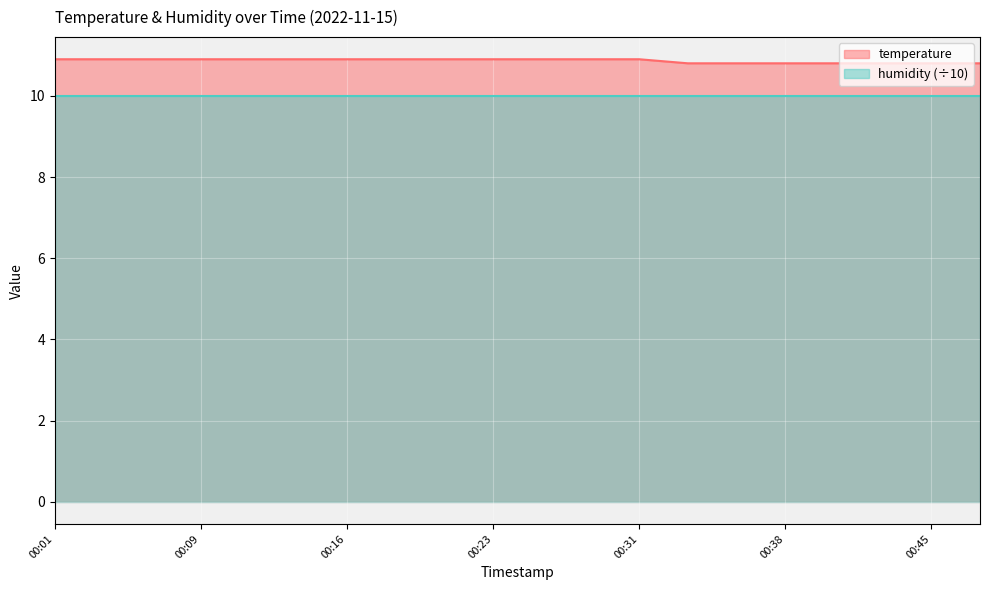

Reading right to left, what are all the values shown in this chart?

00:48=10.8	00:45=10.8	00:43=10.8	00:41=10.8	00:38=10.8	00:36=10.8	00:33=10.8	00:31=10.9	00:28=10.9	00:26=10.9	00:23=10.9	00:21=10.9	00:18=10.9	00:16=10.9	00:13=10.9	00:11=10.9	00:09=10.9	00:06=10.9	00:04=10.9	00:01=10.9